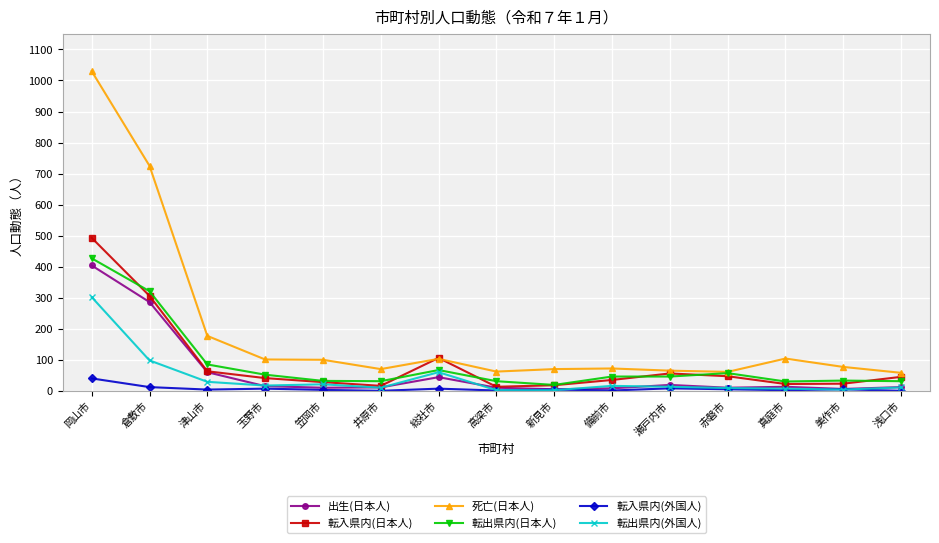

Between 総社市 and 備前市, which series saw the biggest shift?

転入県内(日本人)